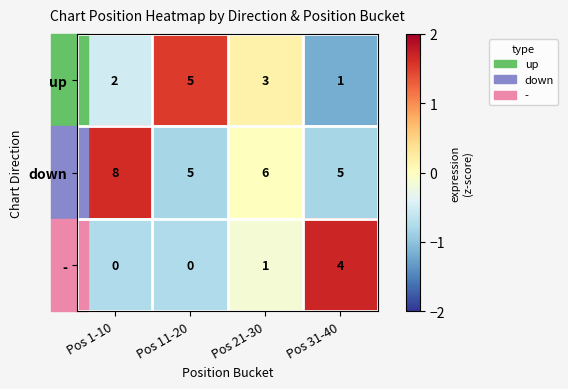

How many series are shown in this chart?

3